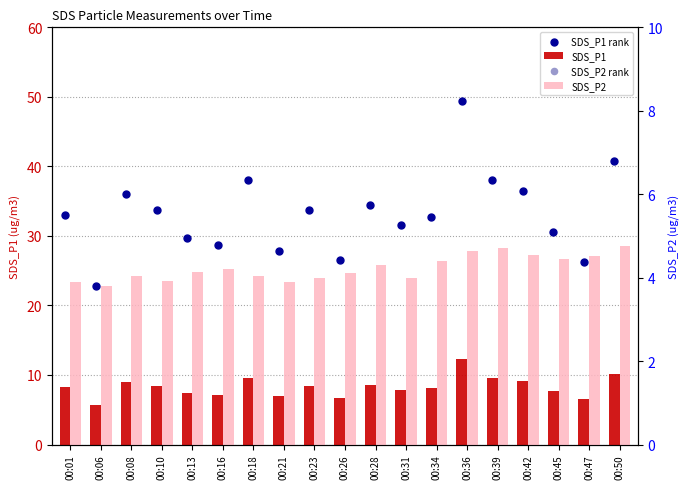

What are all the series names shown in the legend?

SDS_P1, SDS_P1 rank, SDS_P2, SDS_P2 rank